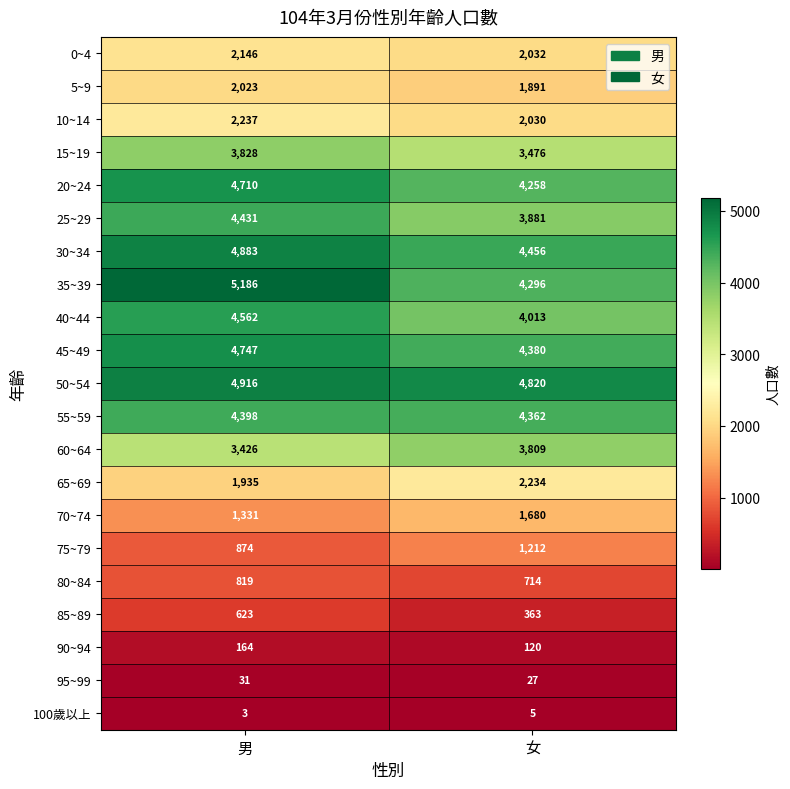

What is the smallest value displayed?

3